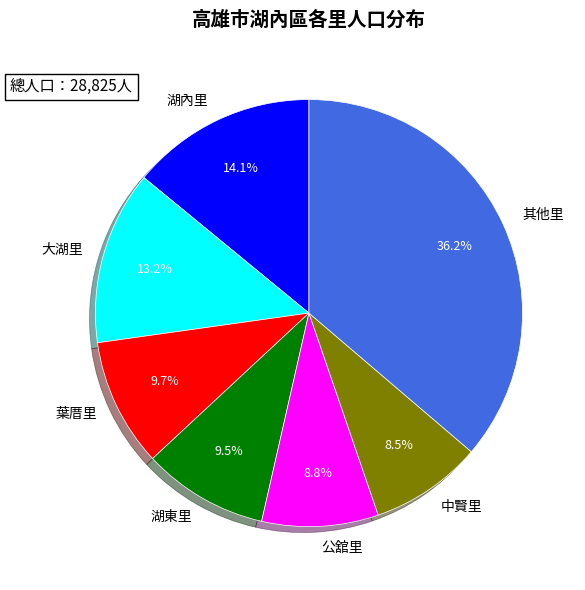

Does 中賢里 account for over 50% of the chart?

No